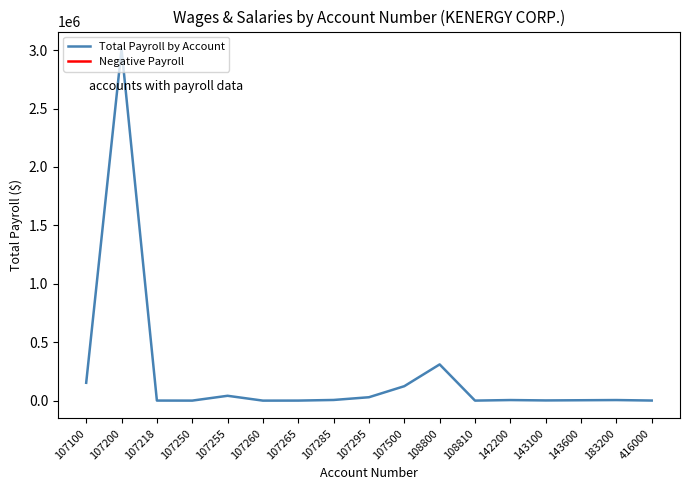

At which label does Total Payroll by Account reach its peak?

107200